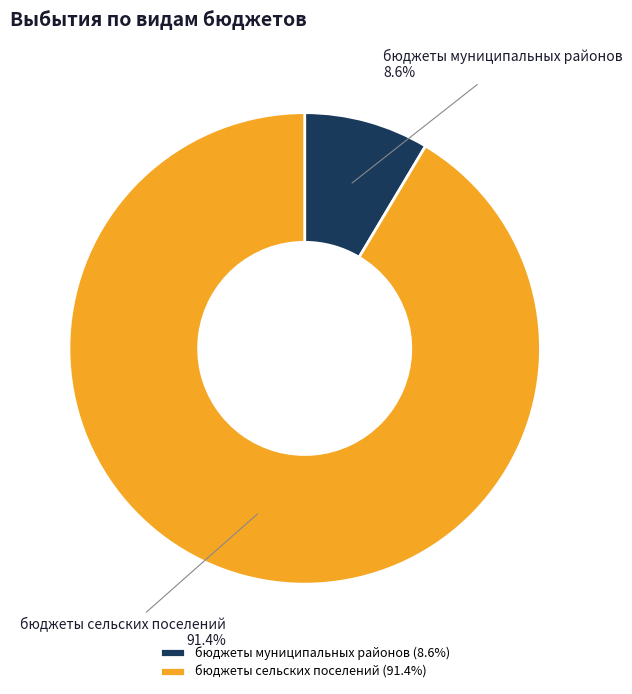

To the nearest percent, what is the combined percentage of бюджеты муниципальных районов and бюджеты сельских поселений?

100%